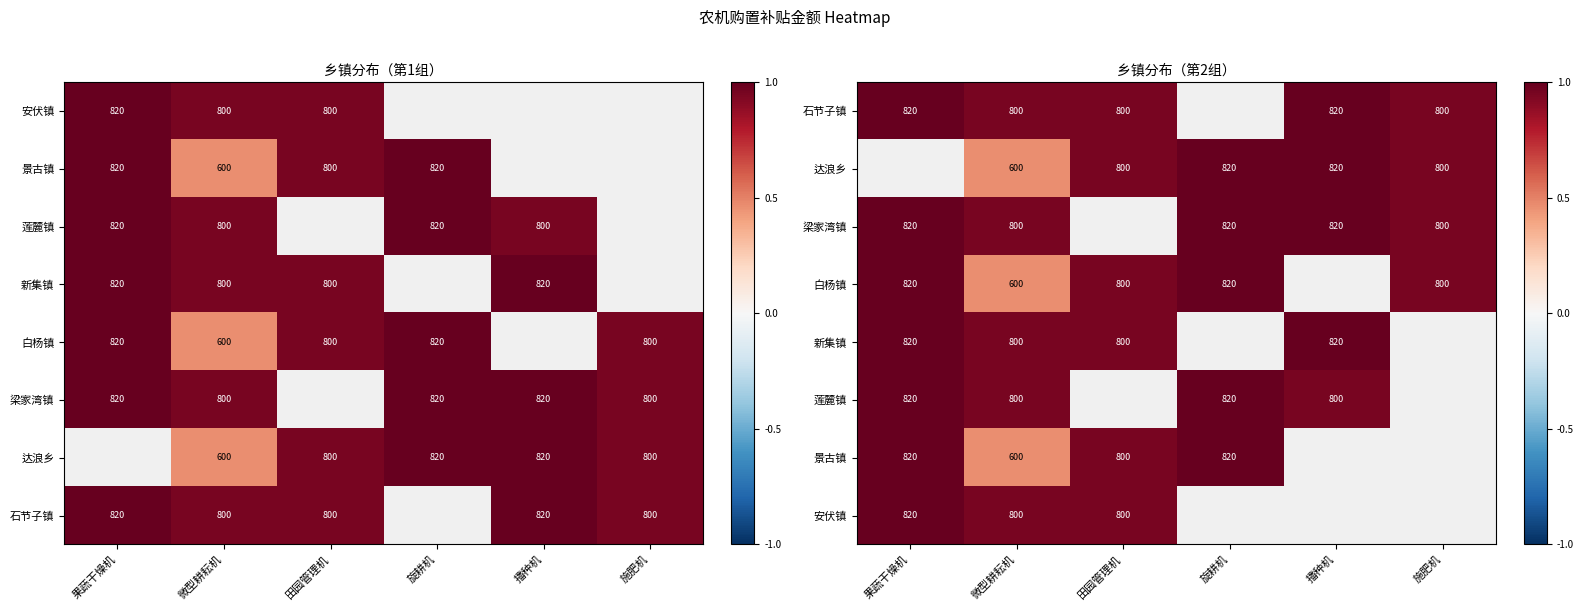

Between 田园管理机 and 果蔬干燥机, which is larger?

果蔬干燥机